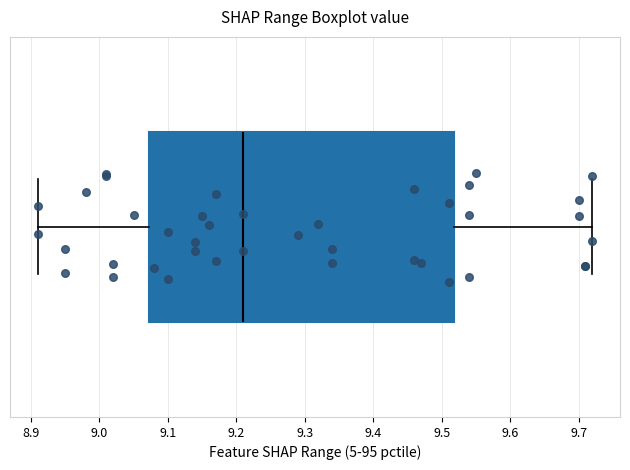

Read this box plot against the x-axis: the position of the median line, the range covered by the box, and the ends of both whiskers. The values are not printed on the chart, so give them approximately, as read against the axis.

median 9.21, box 9.07 to 9.52, whiskers 8.91 to 9.72